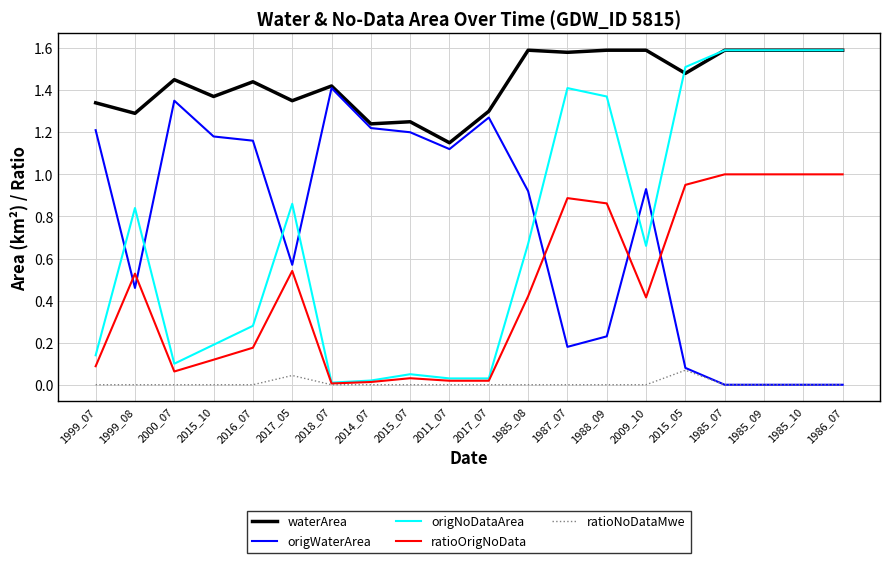

True or false: waterArea and ratioNoDataMwe cross at least once.

False